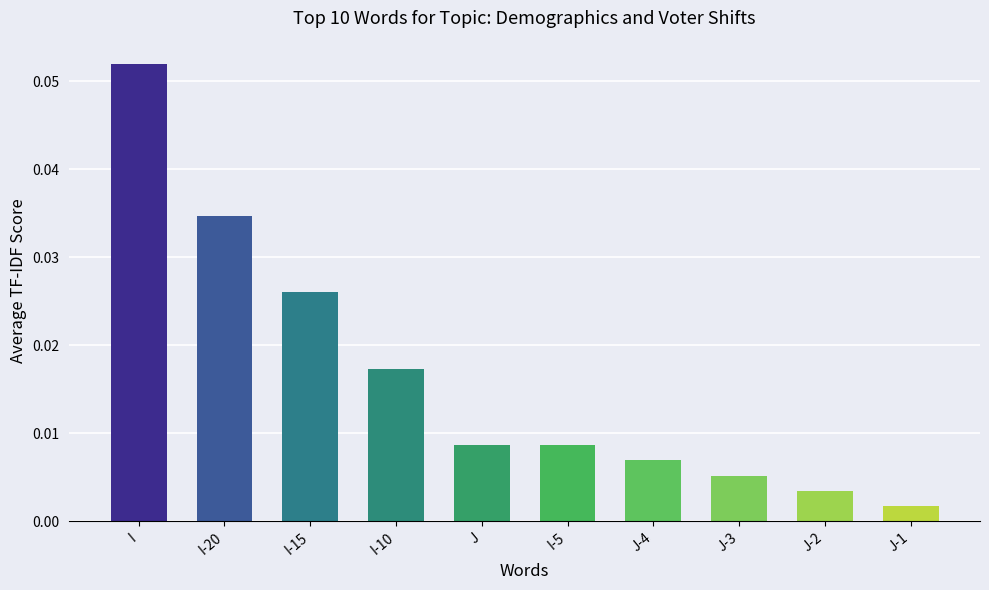

True or false: the data shows 0.1 at I-20.

False